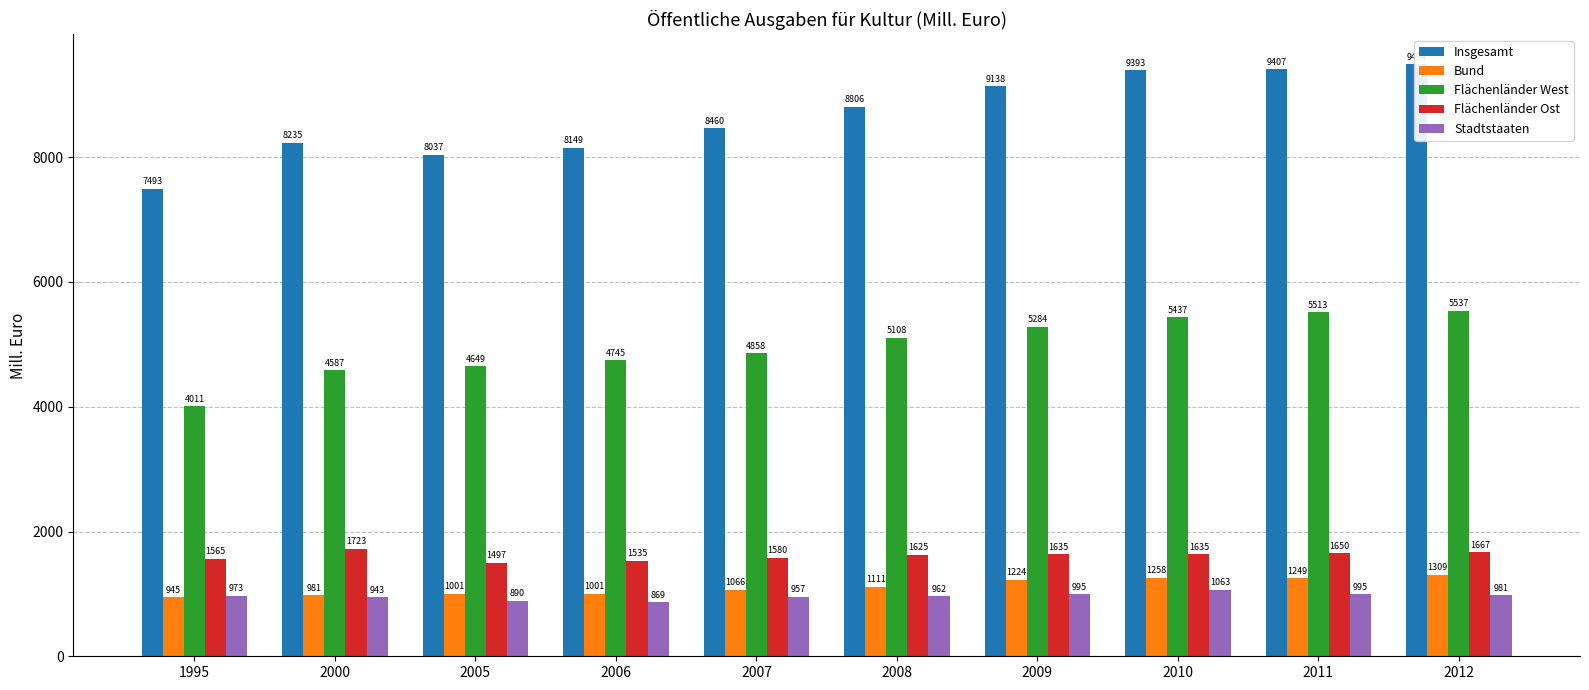

What is the difference between the maximum and minimum values in the Stadtstaaten series?

194.9